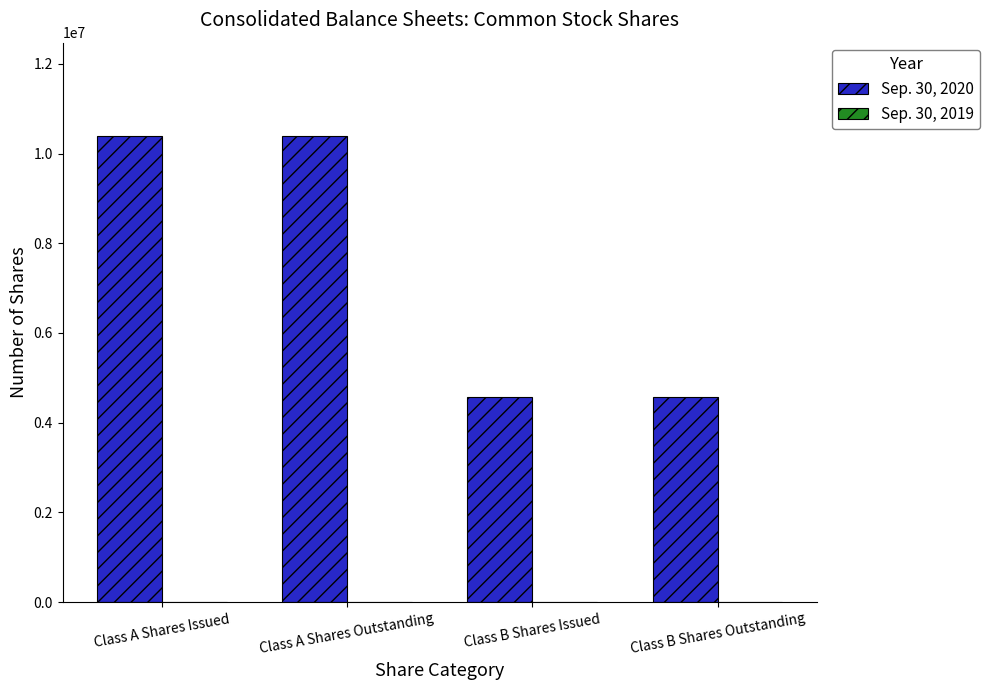

Read the value at Class B Shares Outstanding.

4583637